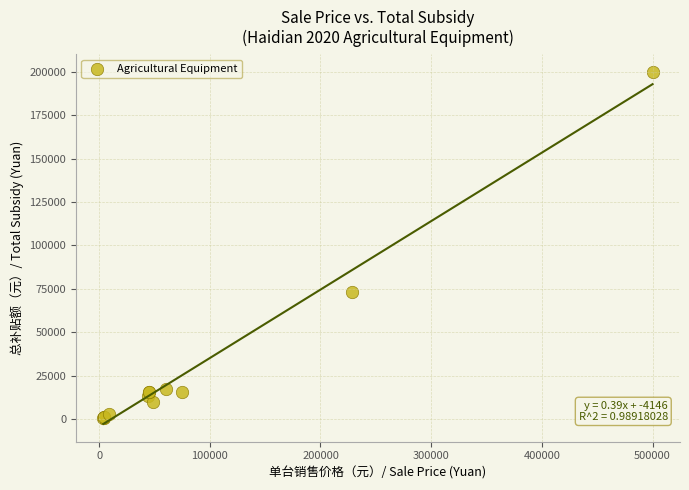

What Y value in the scatter plot is closest to 100250?

73500